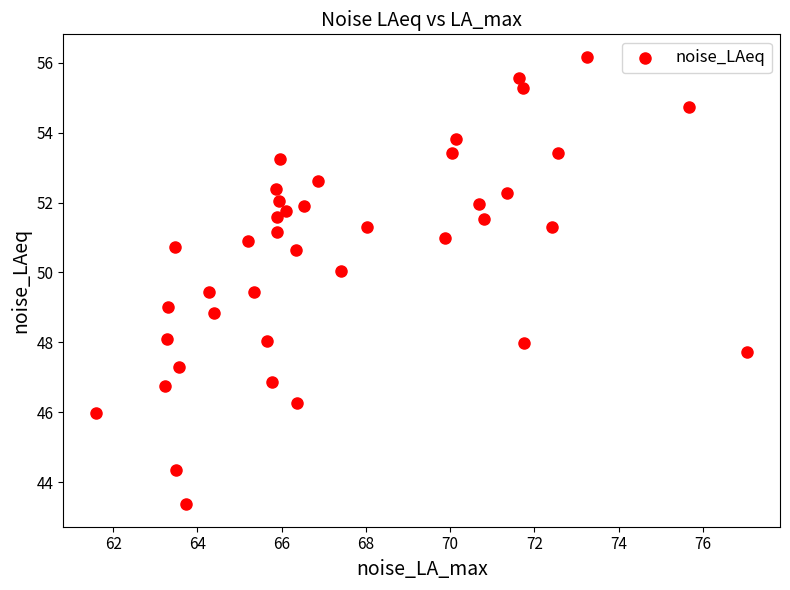

What is the range of X values (max minus min)?

15.5